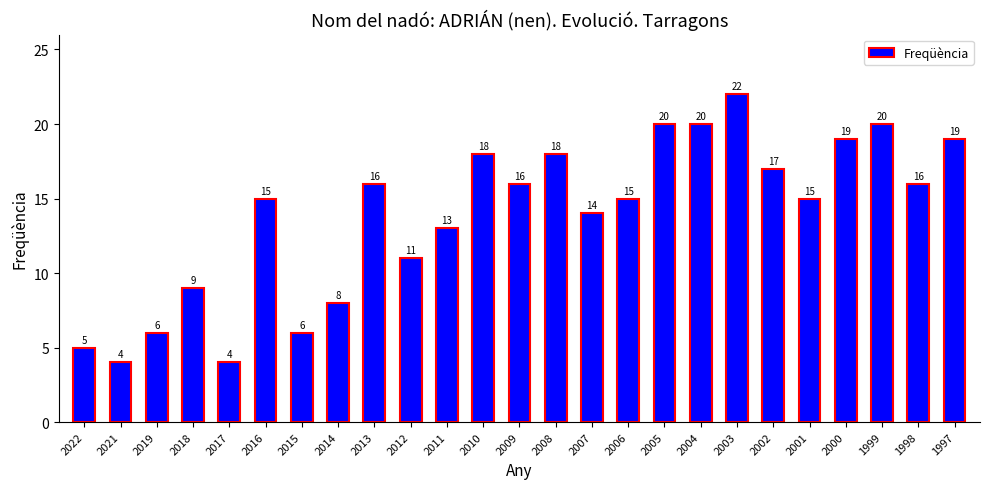

The chart shows a value of 5 at 2013. True or false?

False